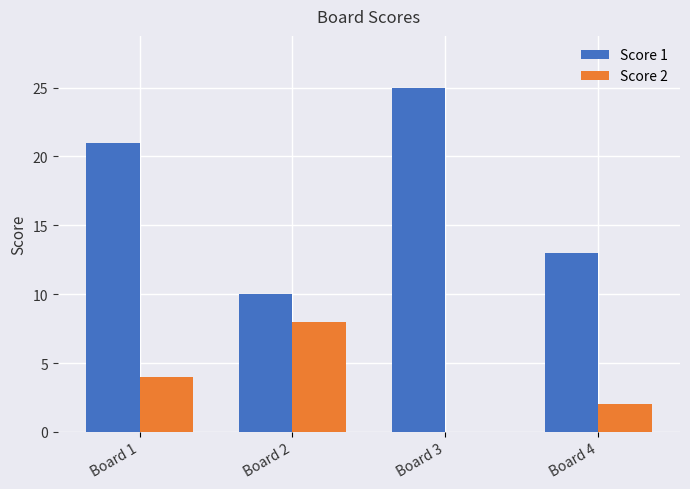

Is the value of Score 1 at Board 3 greater than the value of Score 2 at Board 3?

Yes